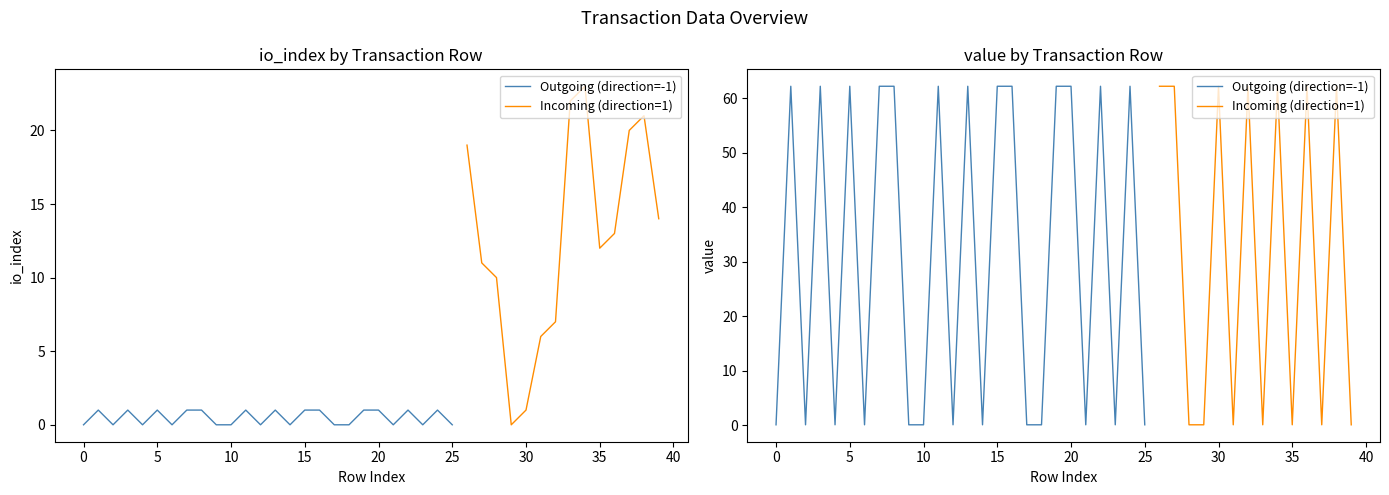

How many lines are shown in the chart?

2